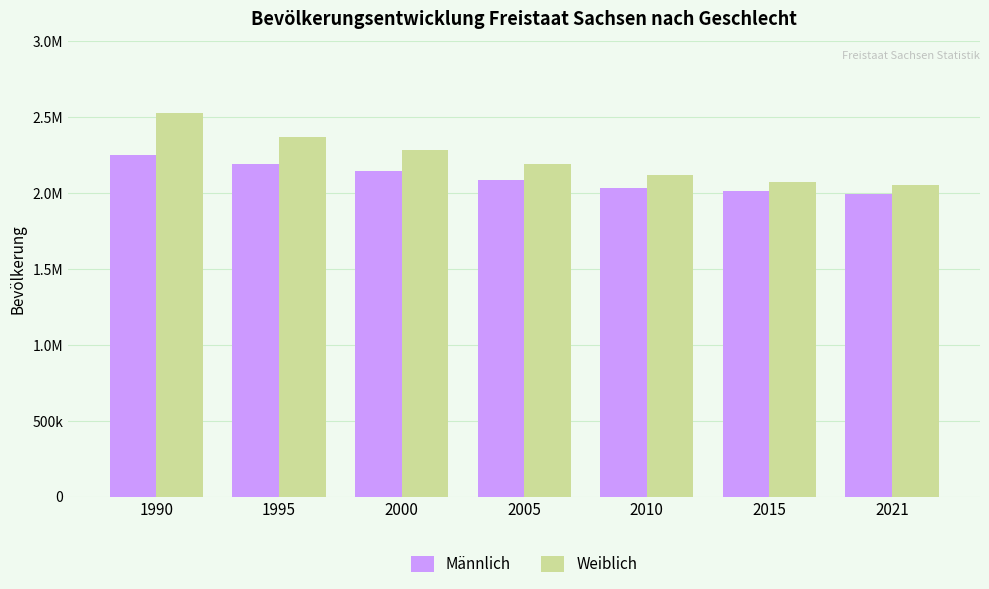

Does the chart contain any negative values?

No